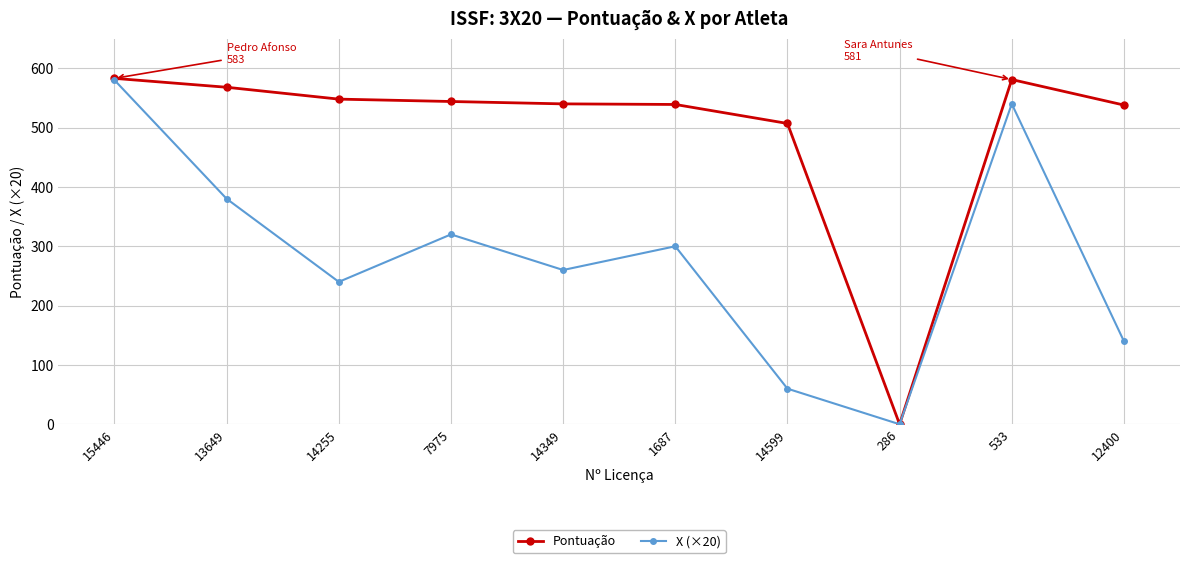

List the labels in order of X (×20) value, smallest first.

286, 14599, 12400, 14255, 14349, 1687, 7975, 13649, 533, 15446